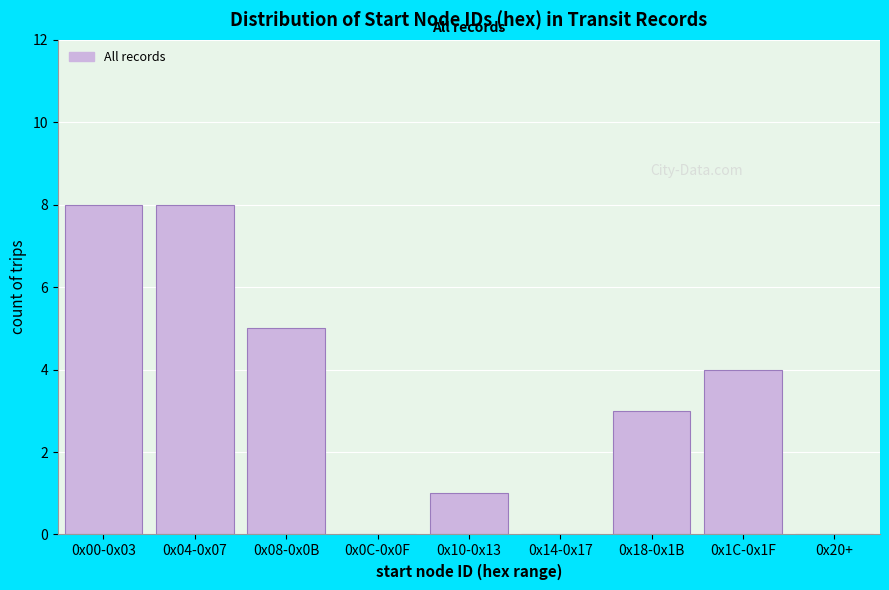

Reading right to left, transcribe all the data shown in this chart.

0x20+=0	0x1C-0x1F=4	0x18-0x1B=3	0x14-0x17=0	0x10-0x13=1	0x0C-0x0F=0	0x08-0x0B=5	0x04-0x07=8	0x00-0x03=8